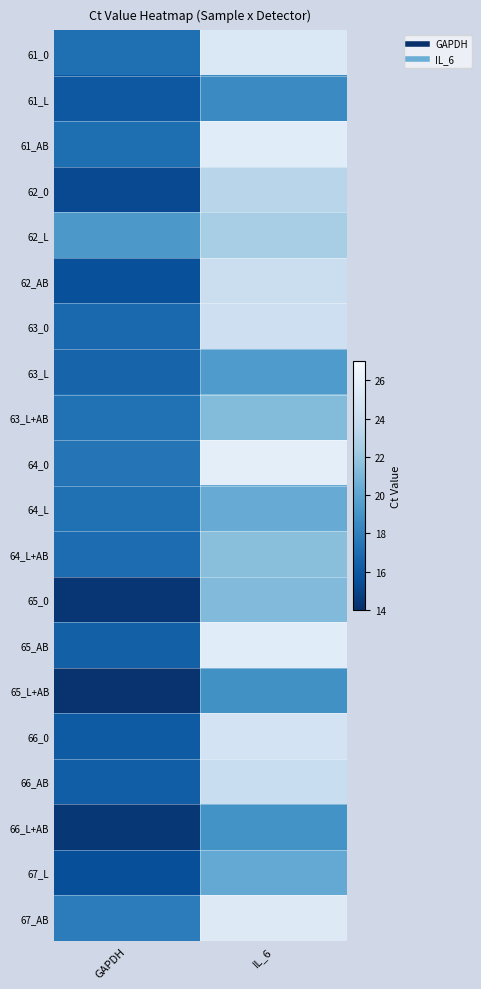

What is the total value across all series at IL_6?

450.3